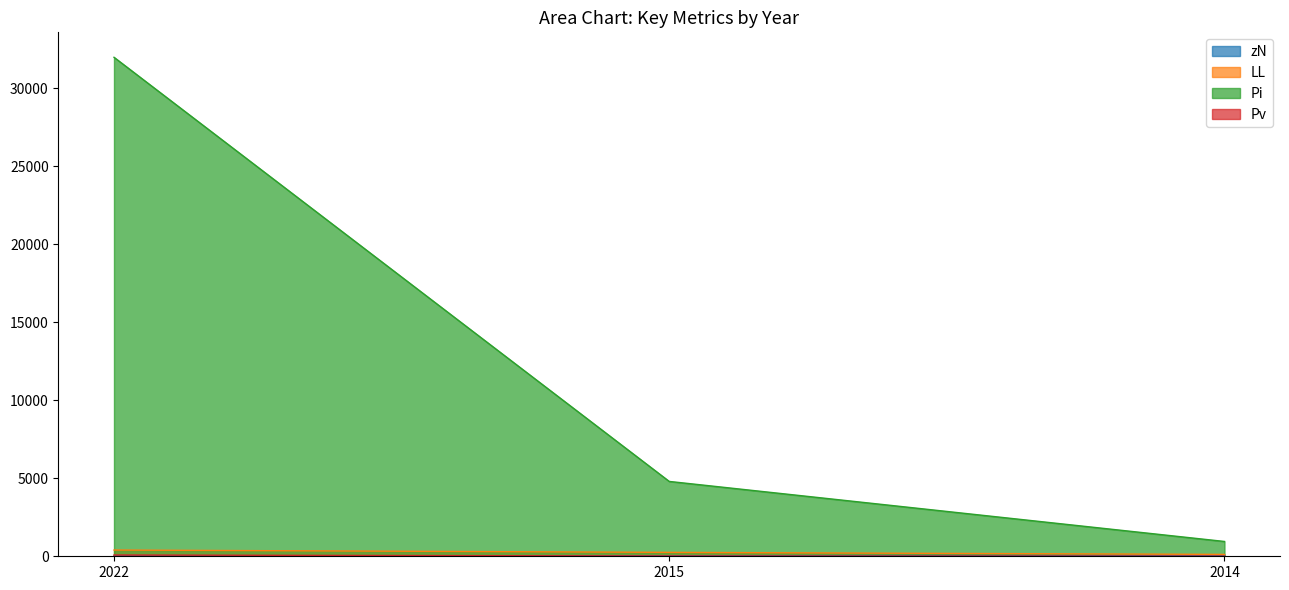

What is the approximate value of zN at 2022?

29.0